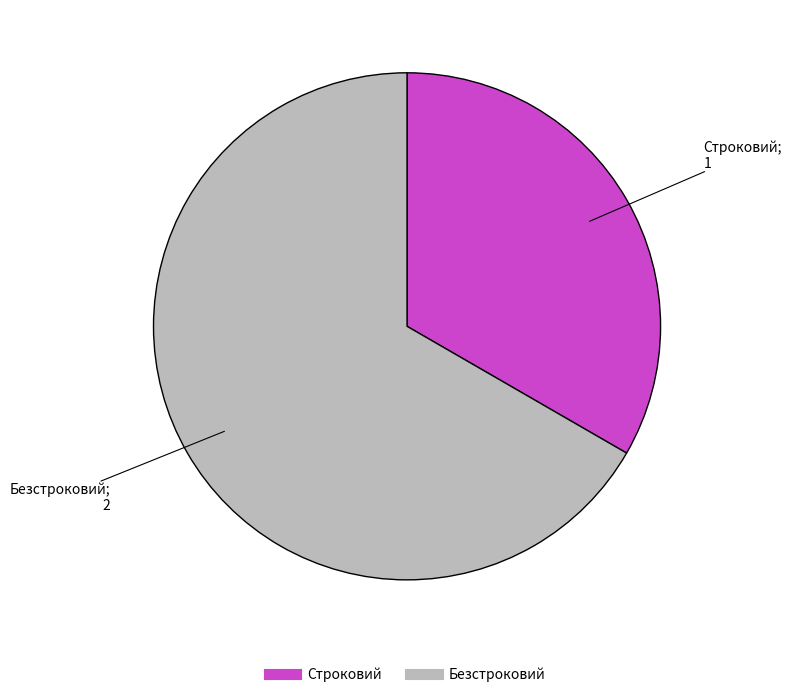

Which category has the biggest portion of the pie?

Безстроковий